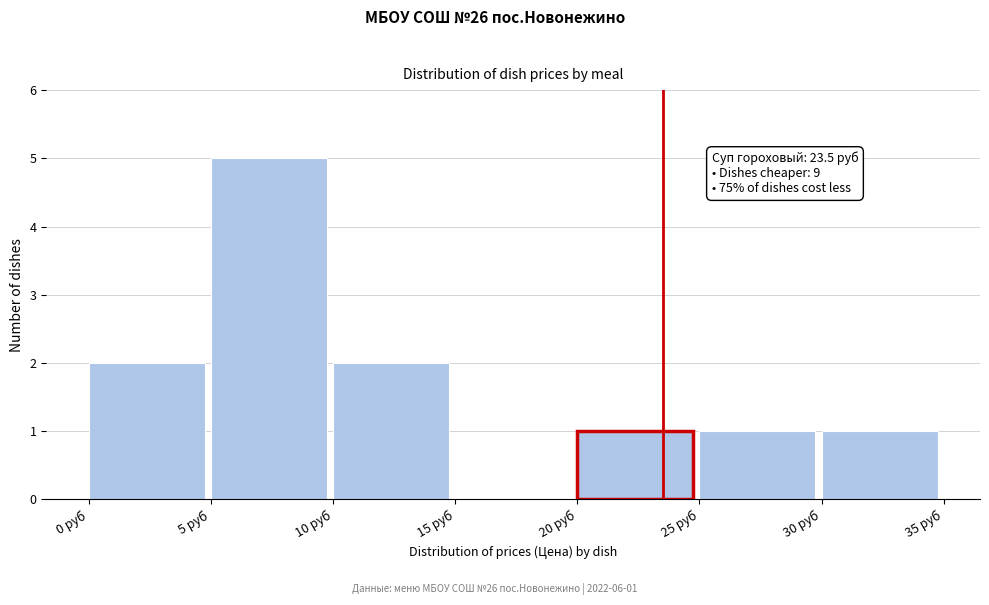

Over which range of the x-axis is the bar tallest?

5 to 10